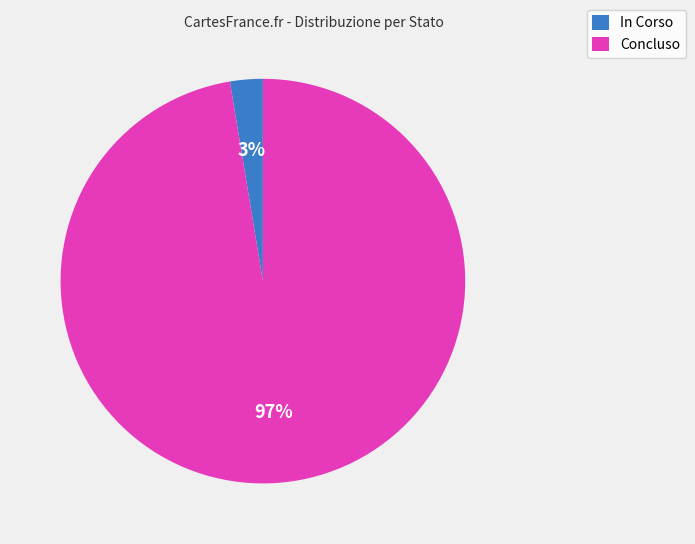

Which has a higher value, Concluso or In Corso?

Concluso